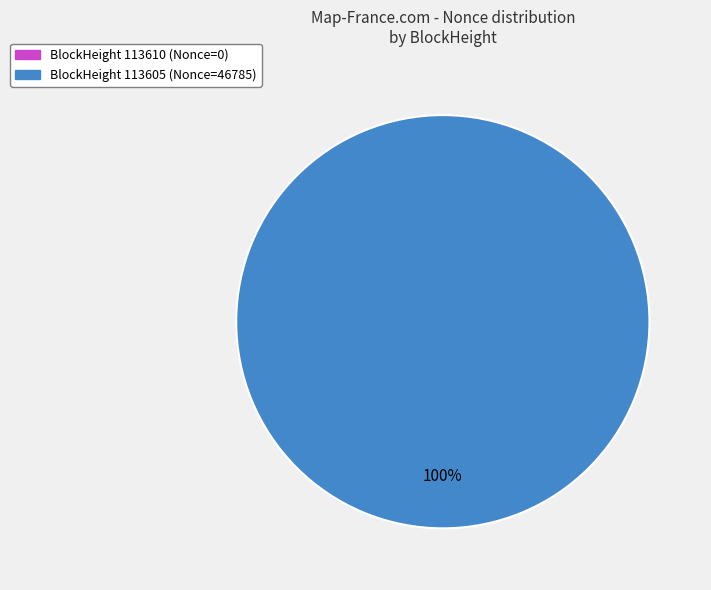

What is the majority slice?

113605